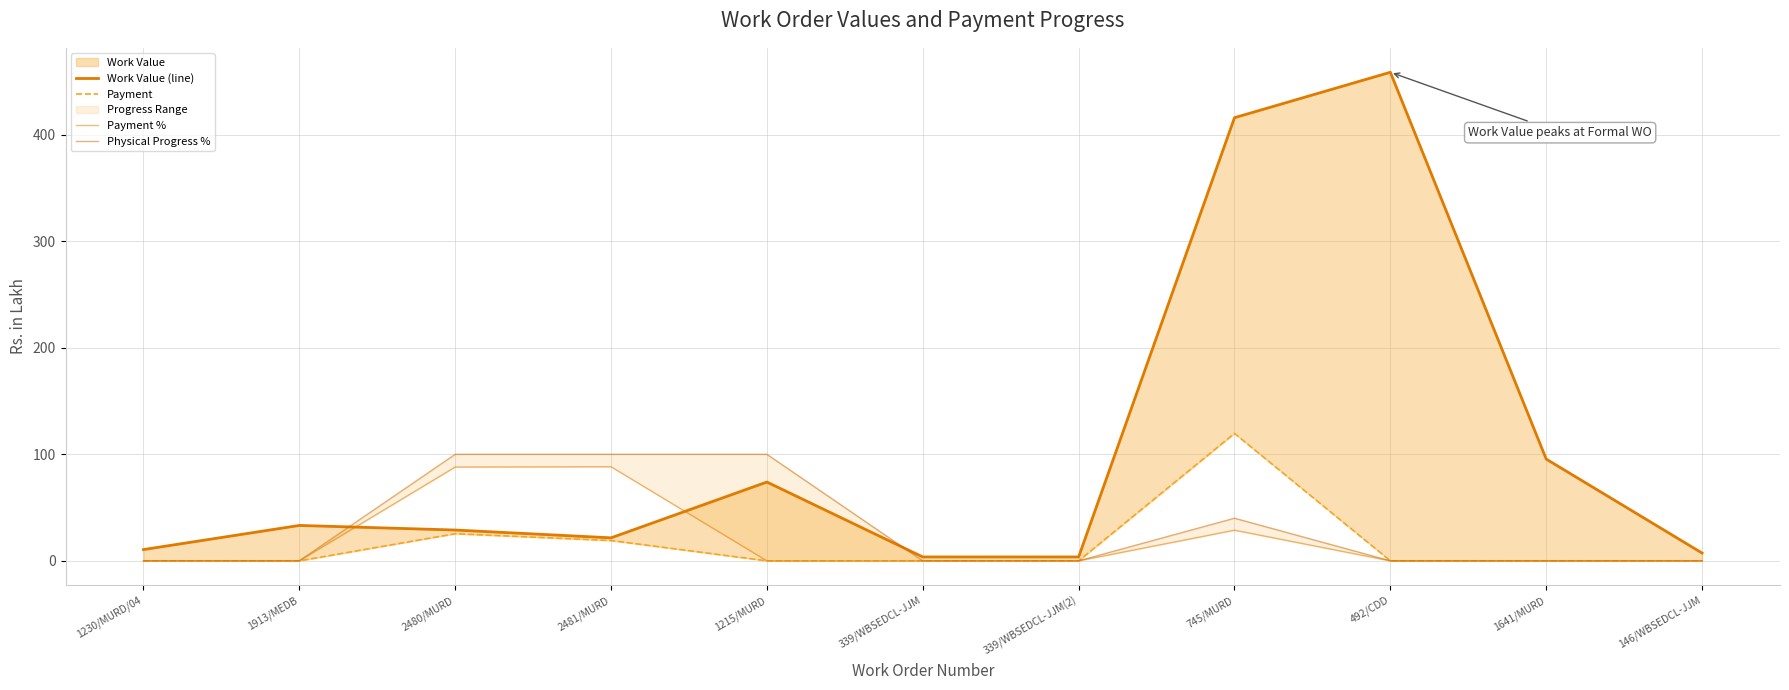

Is it true that Payment equals 0.0 at 1215/MURD?

True